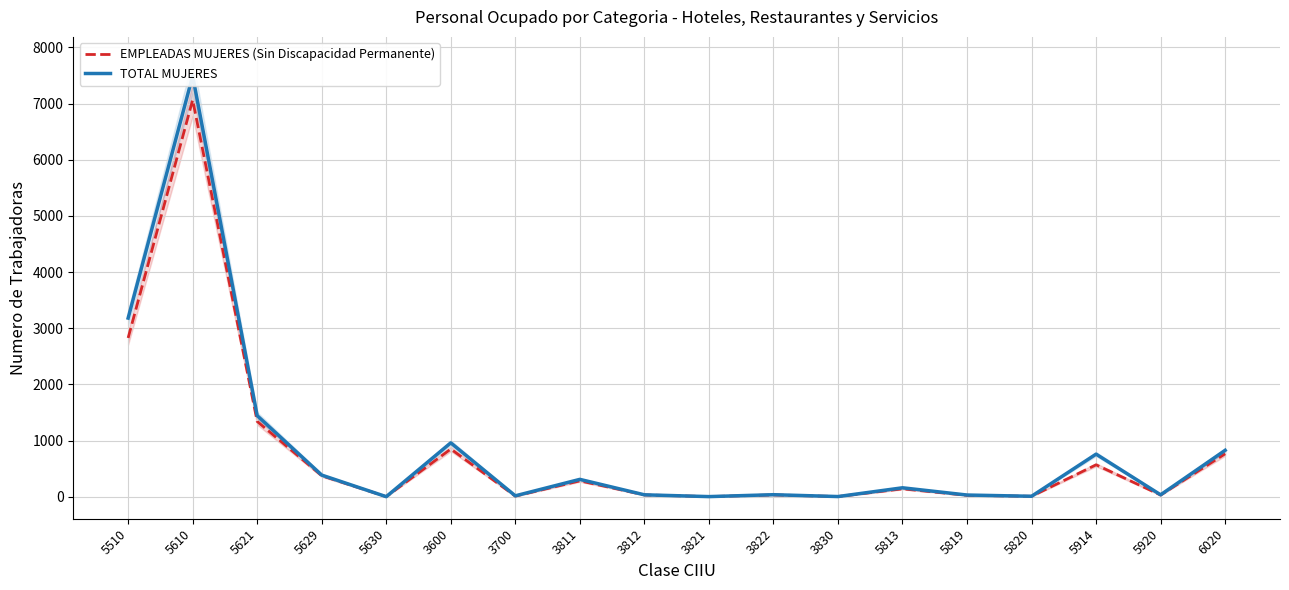

Which series has the largest range (max minus min)?

TOTAL MUJERES